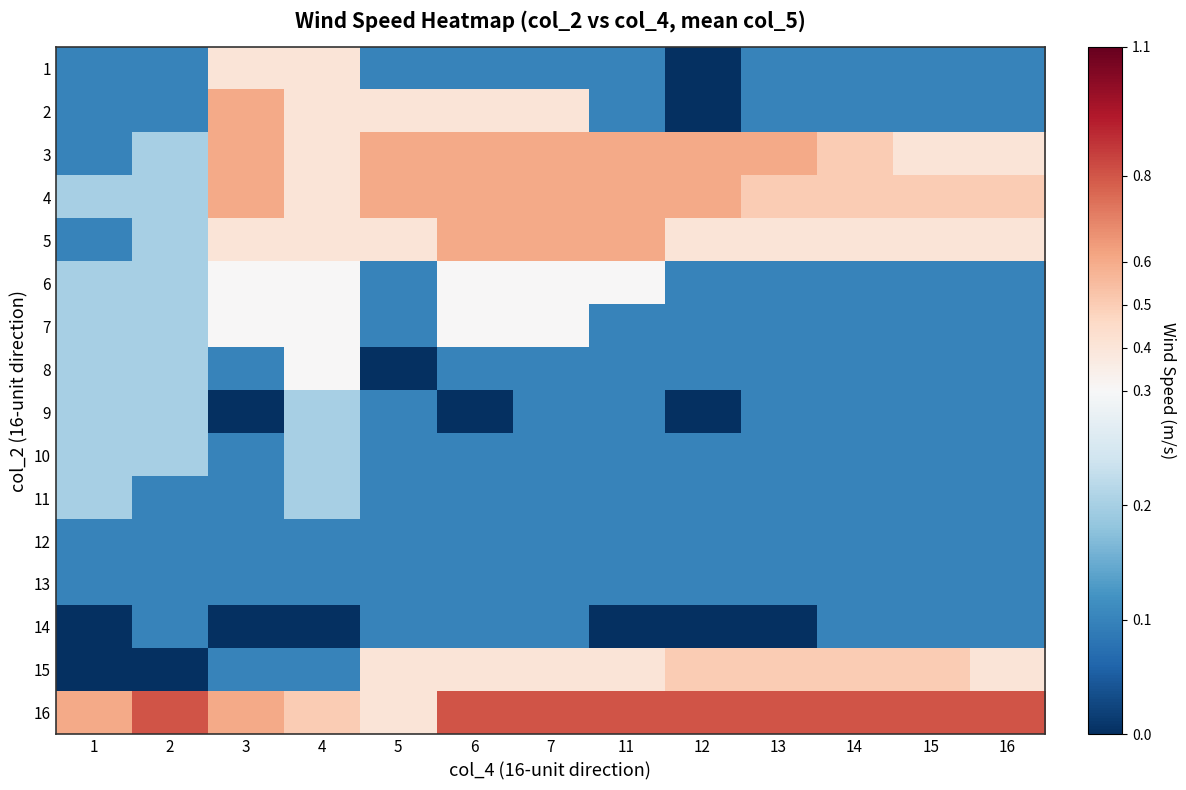

What is the total value across all series at 5?

3.7